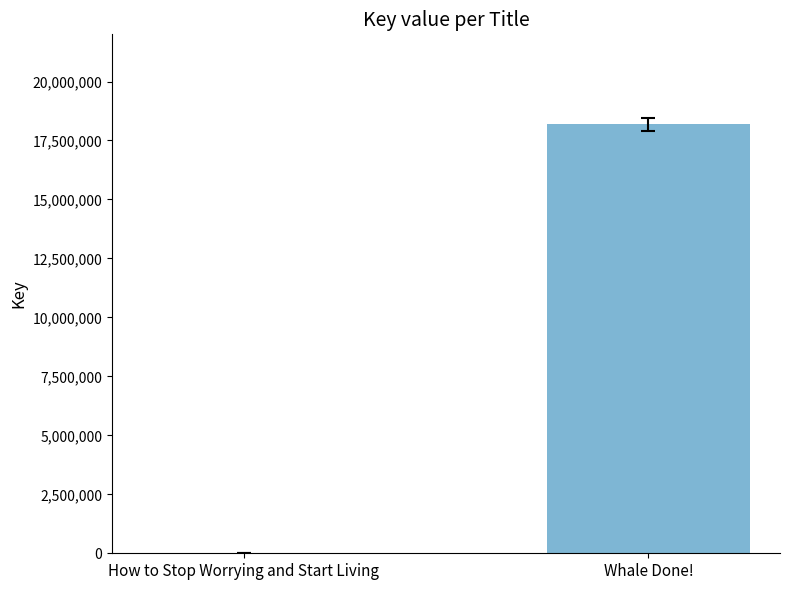

Reading right to left, list all the values displayed in this chart.

18184208	907